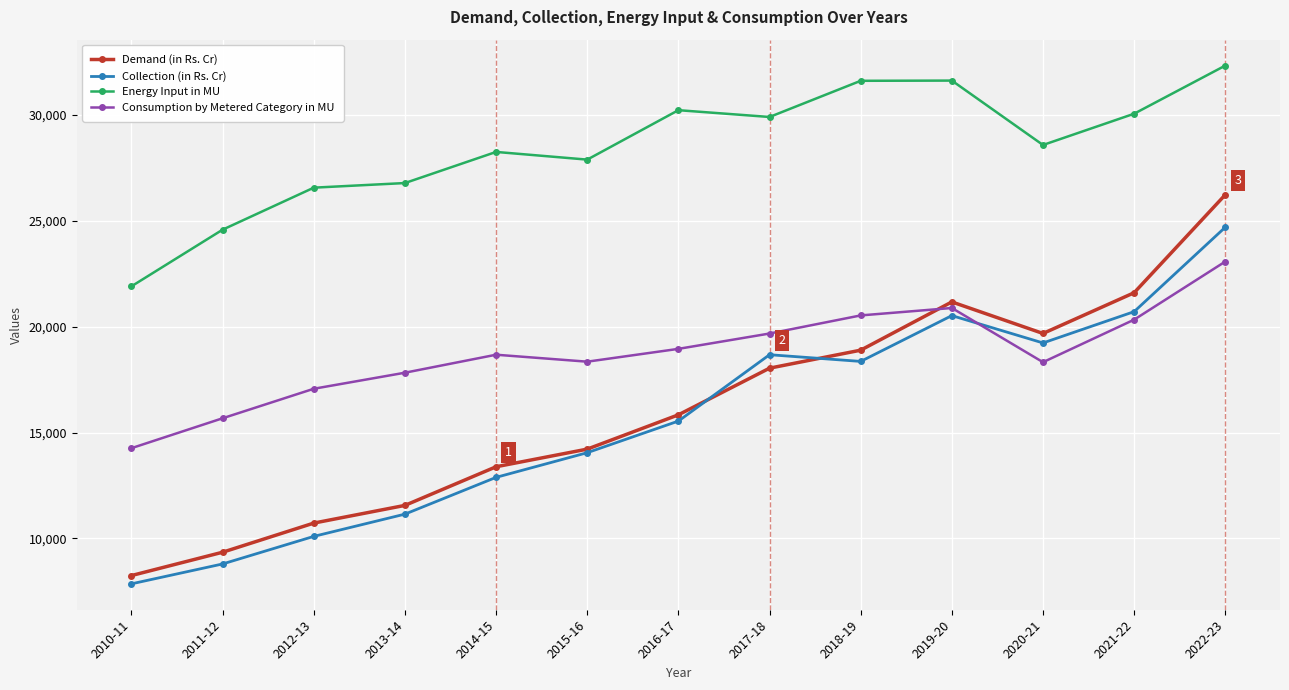

Is the value of Energy Input in MU at 2017-18 greater than the value of Collection (in Rs. Cr) at 2017-18?

Yes